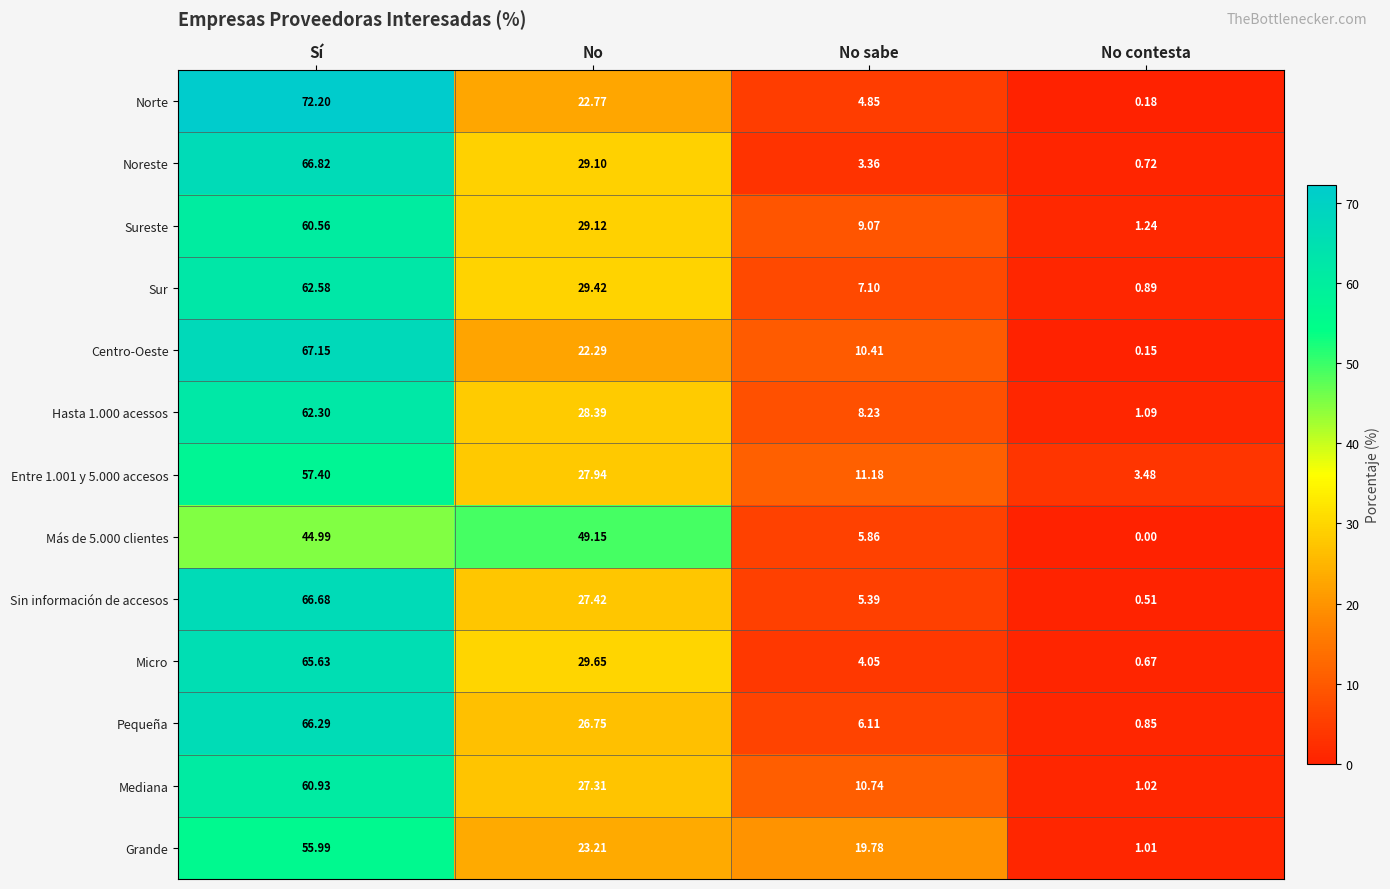

Which series has the largest total across all categories?

Hasta 1.000 acessos